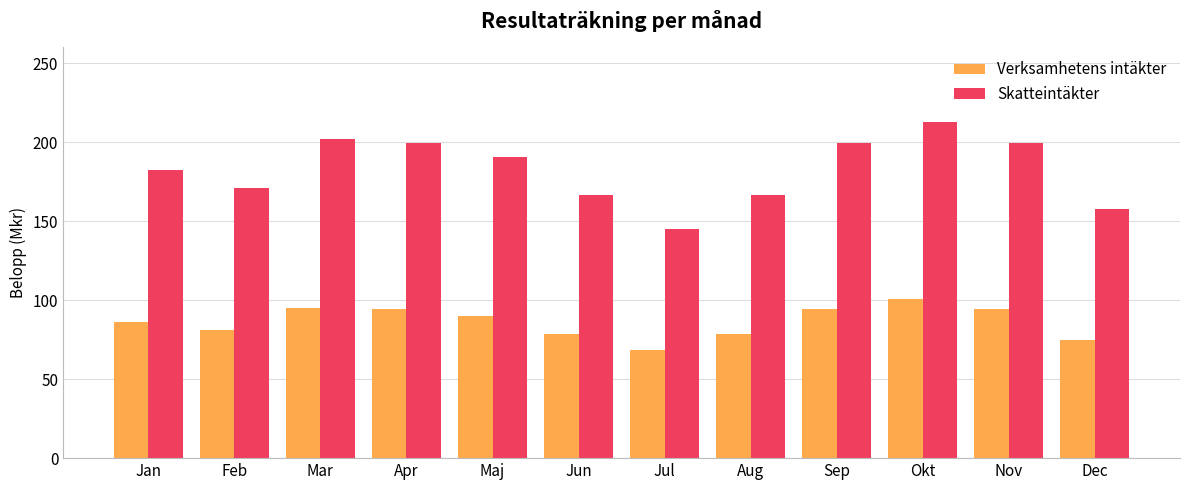

What position from the left is Okt?

10